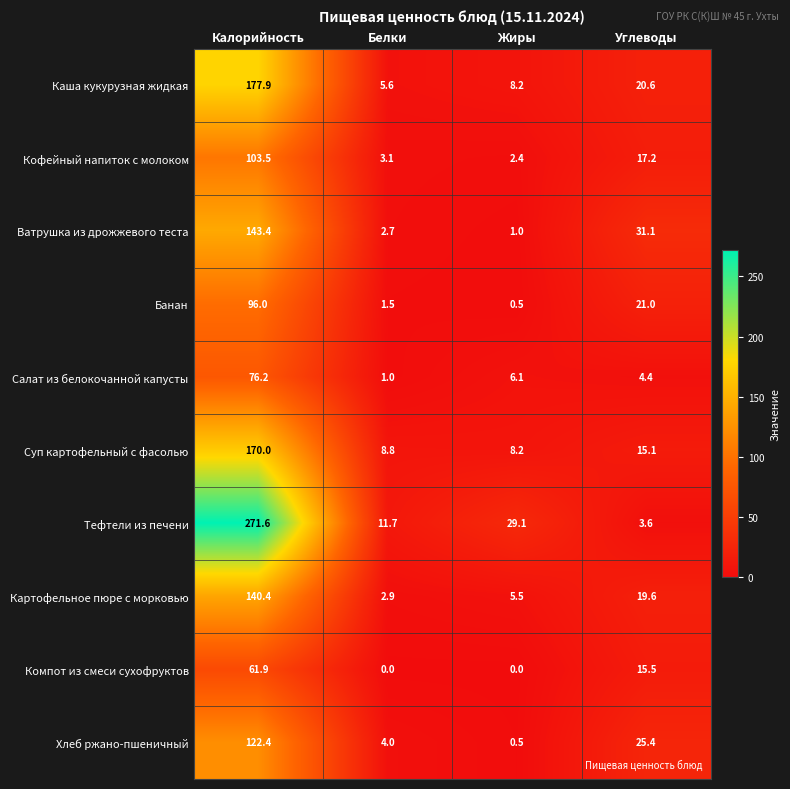

At which label is Каша кукурузная жидкая closest to 91?

Углеводы